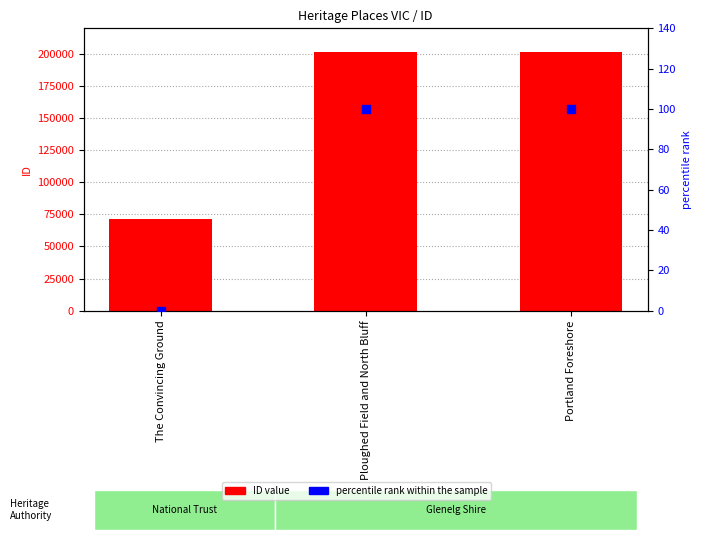

Which series reaches the minimum Y coordinate?

percentile rank within the sample